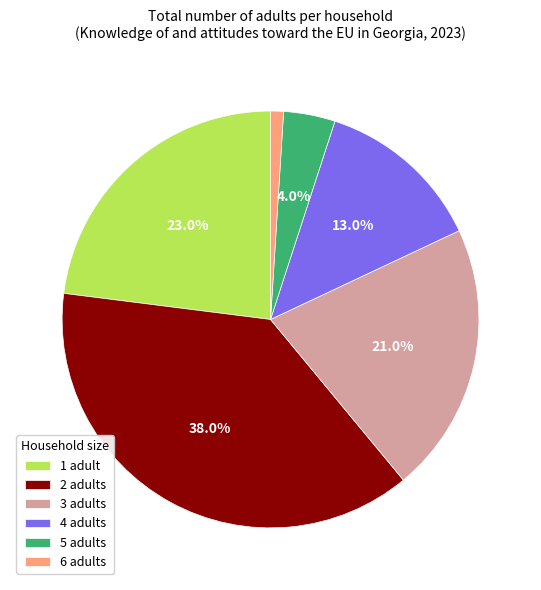

To the nearest percent, what portion does 3 represent?

21%